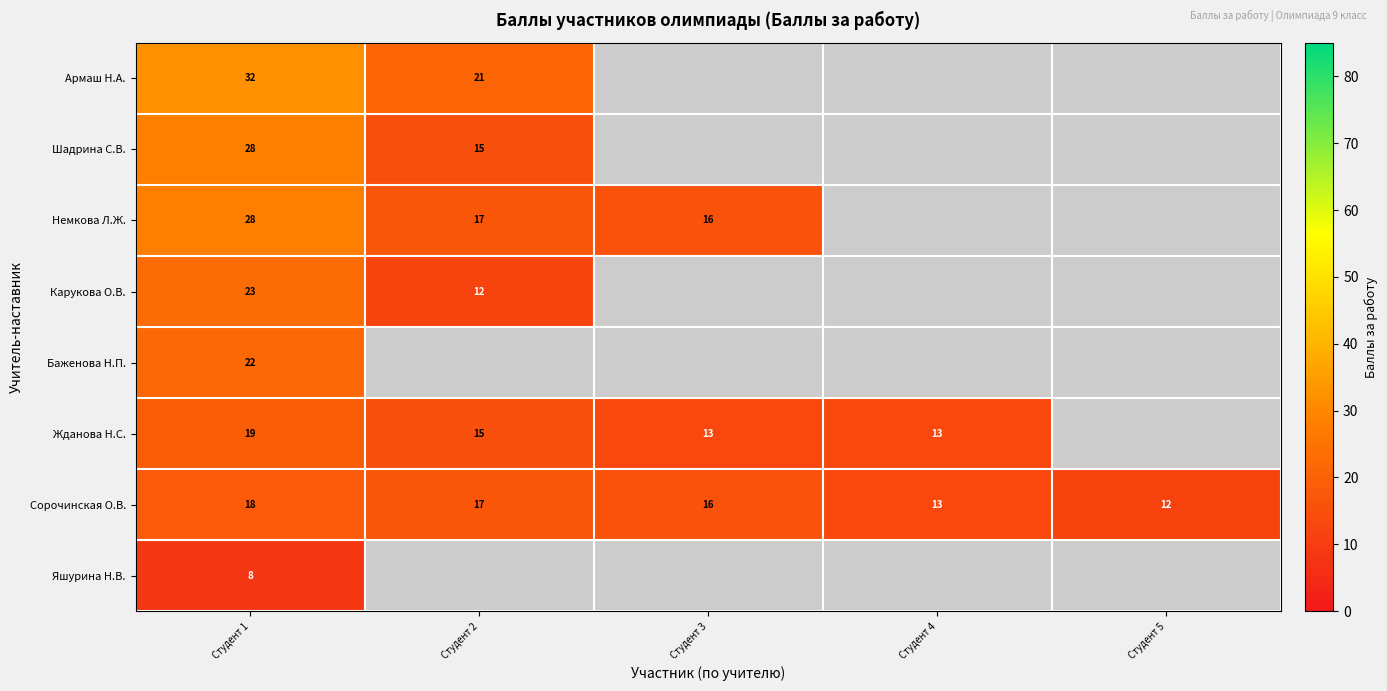

The Немкова Л.Ж. series shows 30 at Студент 2. True or false?

False